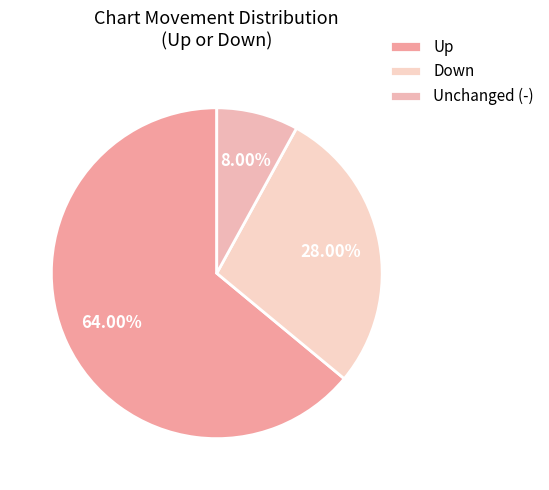

Count the number of slices in the pie.

3